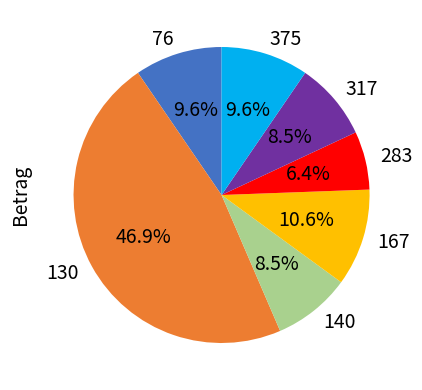

What is the largest slice in the pie chart?

130